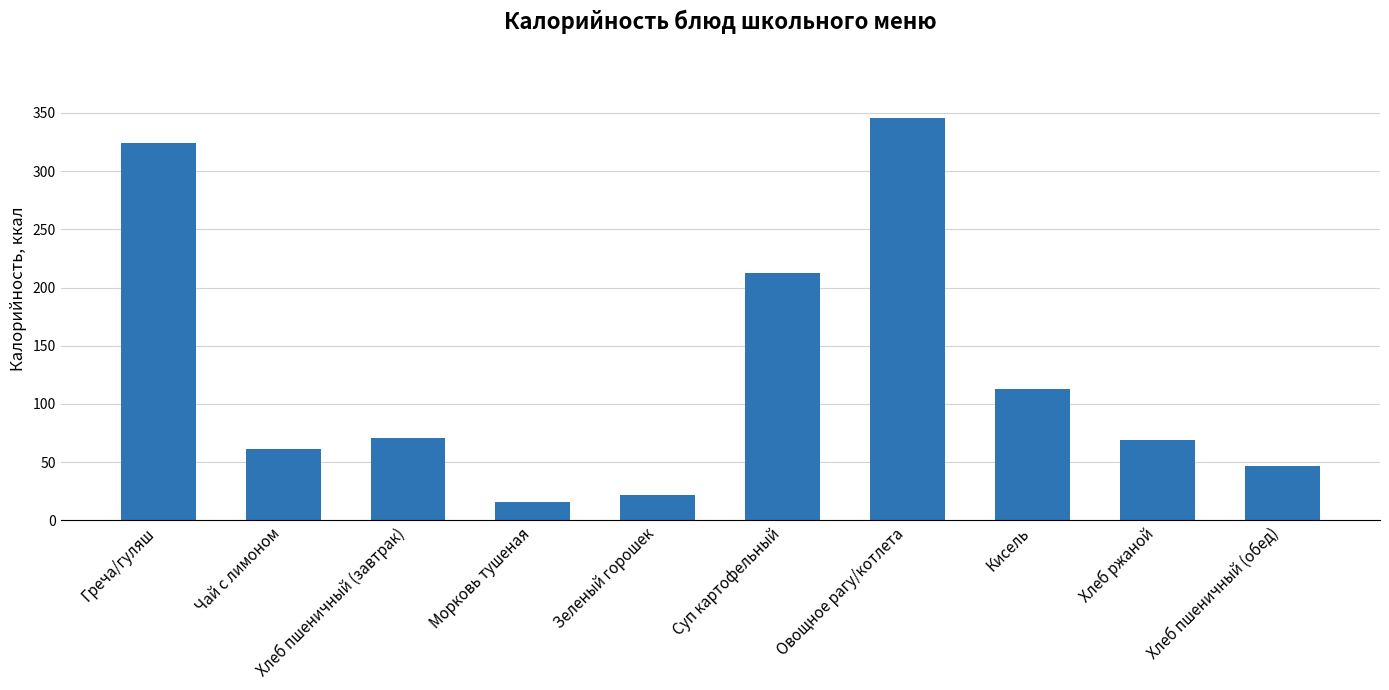

What is the maximum value shown in the chart?

346.0